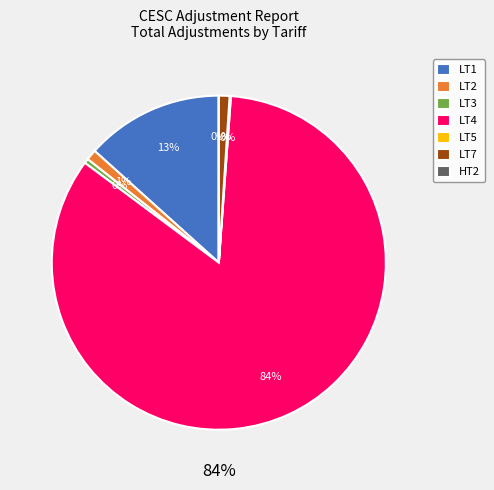

Combined, do LT4 and LT1 account for over 50%?

Yes